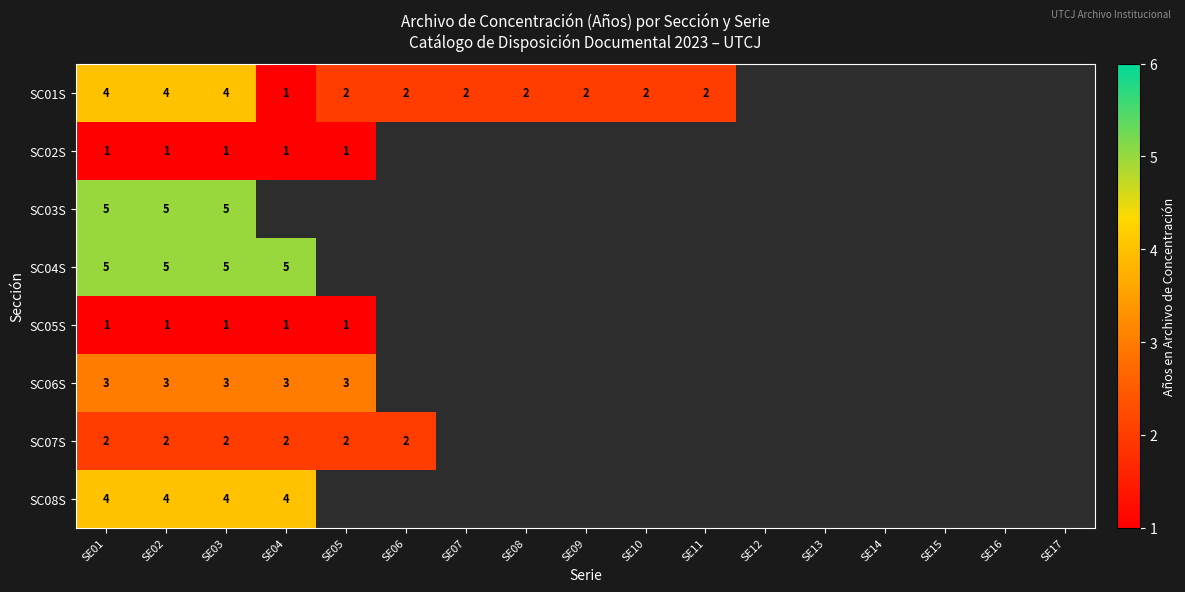

Is it true that SC01S equals 2 at SE05?

True